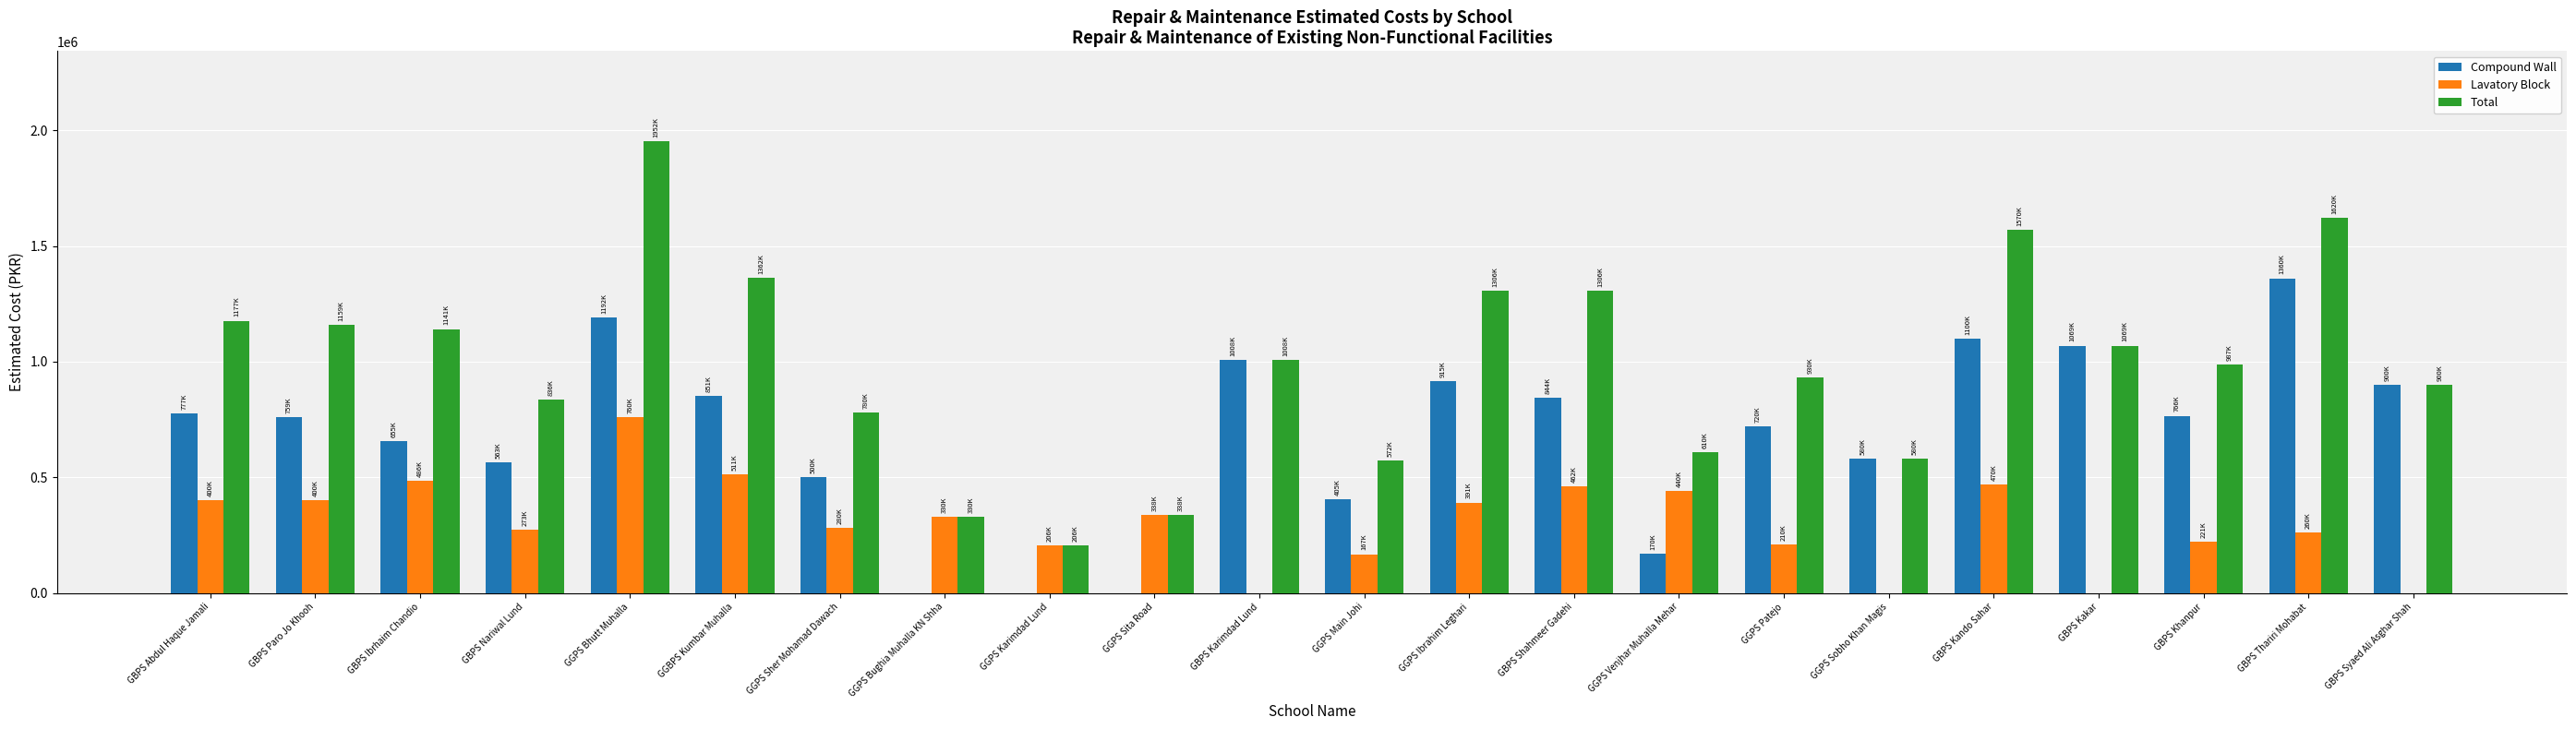

Which series changed the most between GGPS Sita Road and GGPS Patejo?

Compound Wall